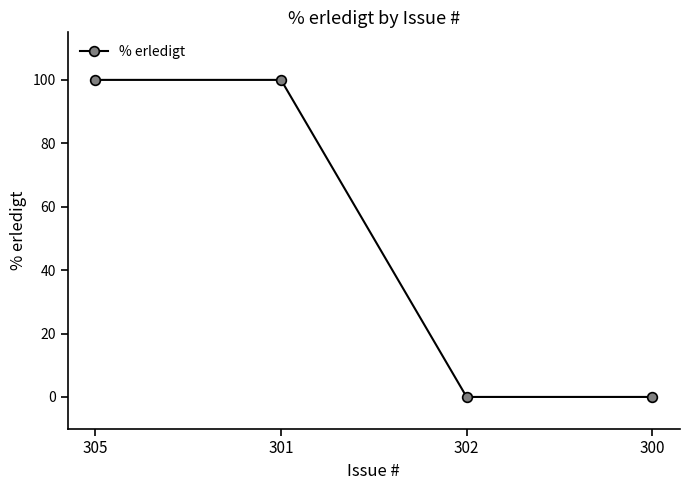

Does the chart display data point markers on the line(s)?

Yes